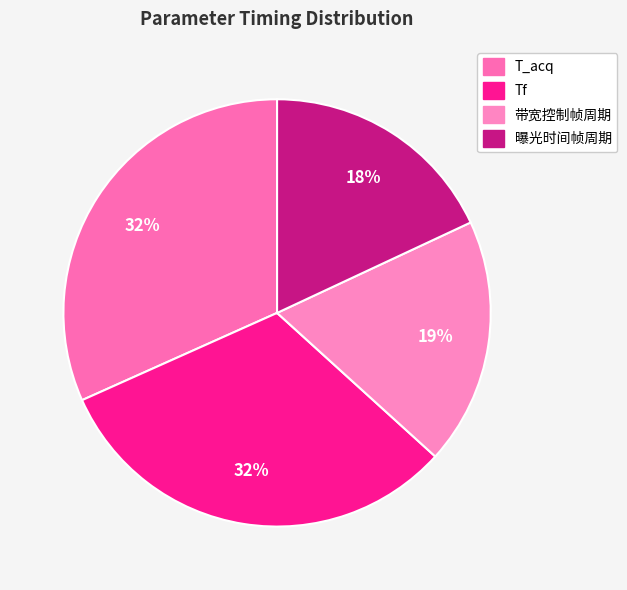

How many segments does this pie chart have?

4